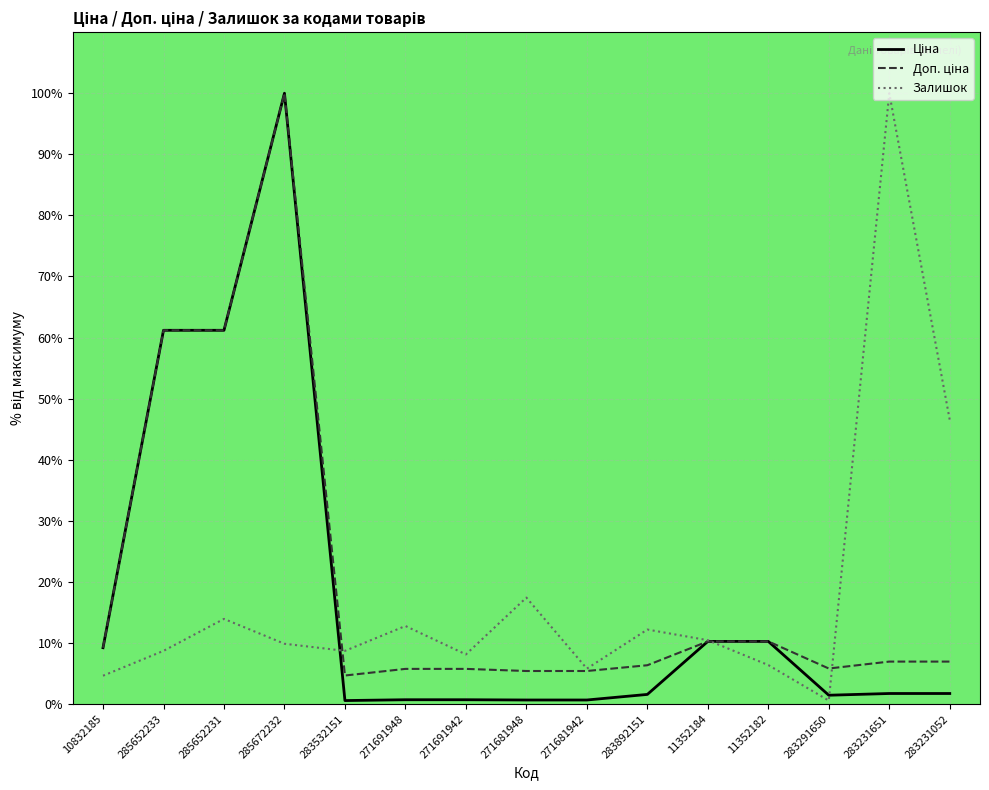

Reading left to right, transcribe all the data shown in this chart.

Ціна: 10832185=9.2	285652233=61.2	285652231=61.2	285672232=100.0	283532151=0.6	271691948=0.7	271691942=0.7	271681948=0.7	271681942=0.7	283892151=1.6	11352184=10.3	11352182=10.3	283291650=1.5	283231651=1.7	283231052=1.7
Доп. ціна: 10832185=9.2	285652233=61.2	285652231=61.2	285672232=100.0	283532151=4.7	271691948=5.8	271691942=5.8	271681948=5.4	271681942=5.4	283892151=6.4	11352184=10.3	11352182=10.3	283291650=5.8	283231651=7.0	283231052=7.0
Залишок: 10832185=4.7	285652233=8.7	285652231=14.0	285672232=9.9	283532151=8.7	271691948=12.8	271691942=8.1	271681948=17.4	271681942=5.8	283892151=12.2	11352184=10.5	11352182=6.4	283291650=0.6	283231651=100.0	283231052=46.5